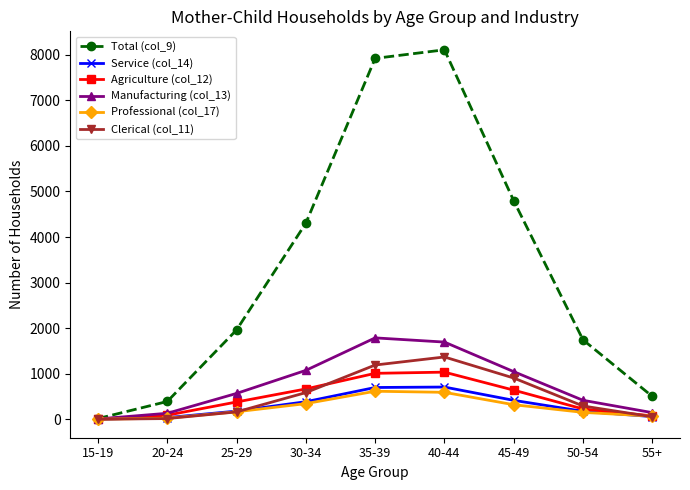

Is the value of Agriculture (col_12) at 50-54 greater than the value of Total (col_9) at 15-19?

Yes